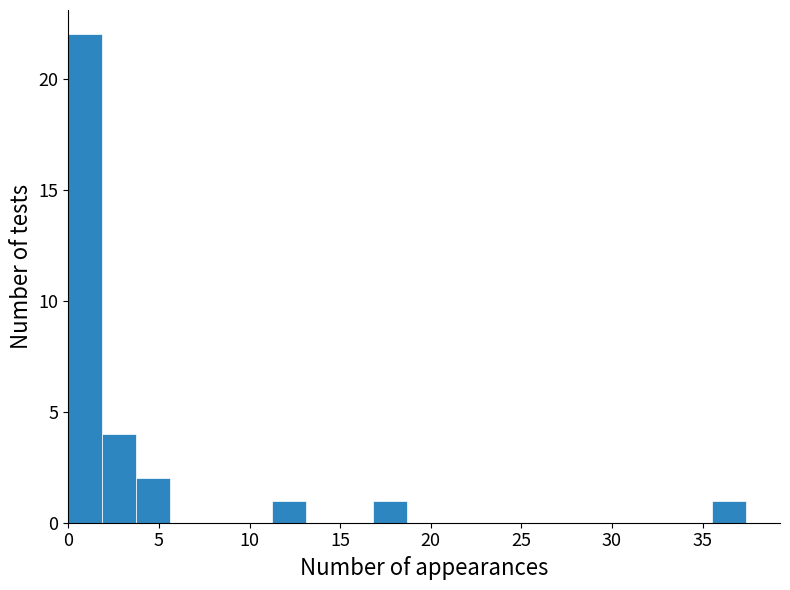

Read against the x-axis, roughly where is the centre of the tallest bar?

1.0